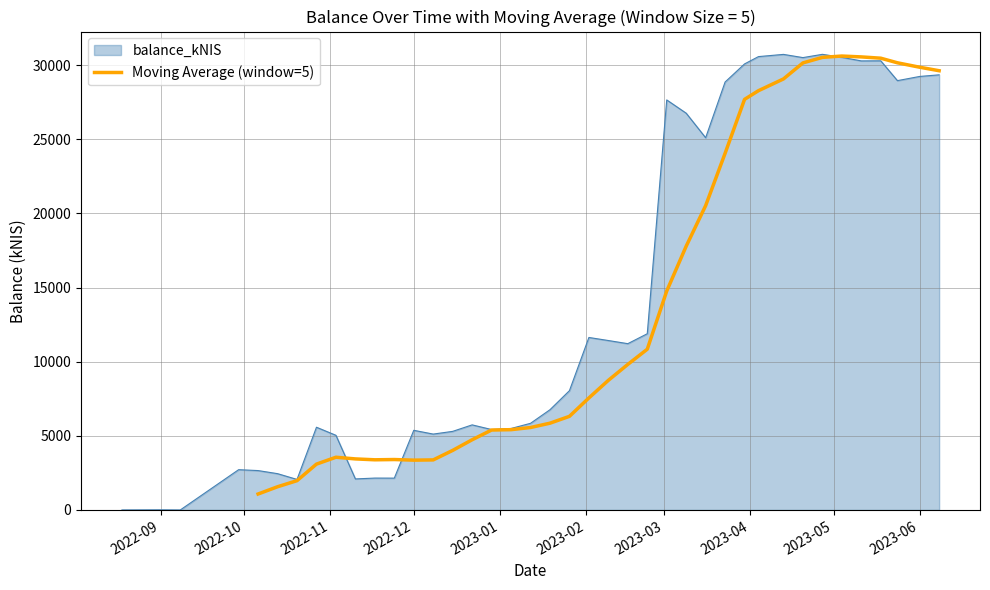

What is the minimum value for Moving Average (window=5)?

1077.1